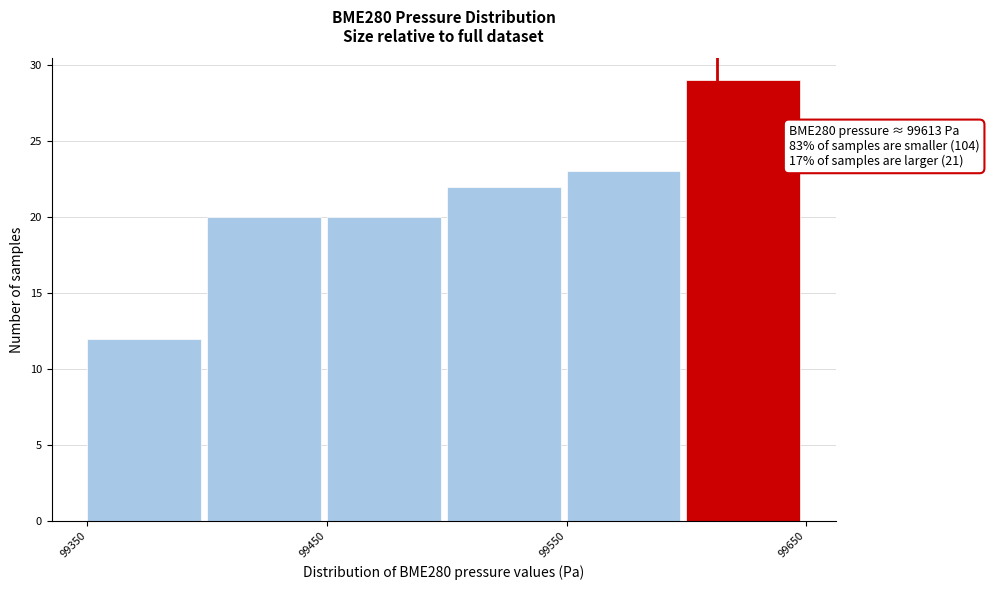

Over which range of the x-axis is the bar tallest?

99600 to 99650